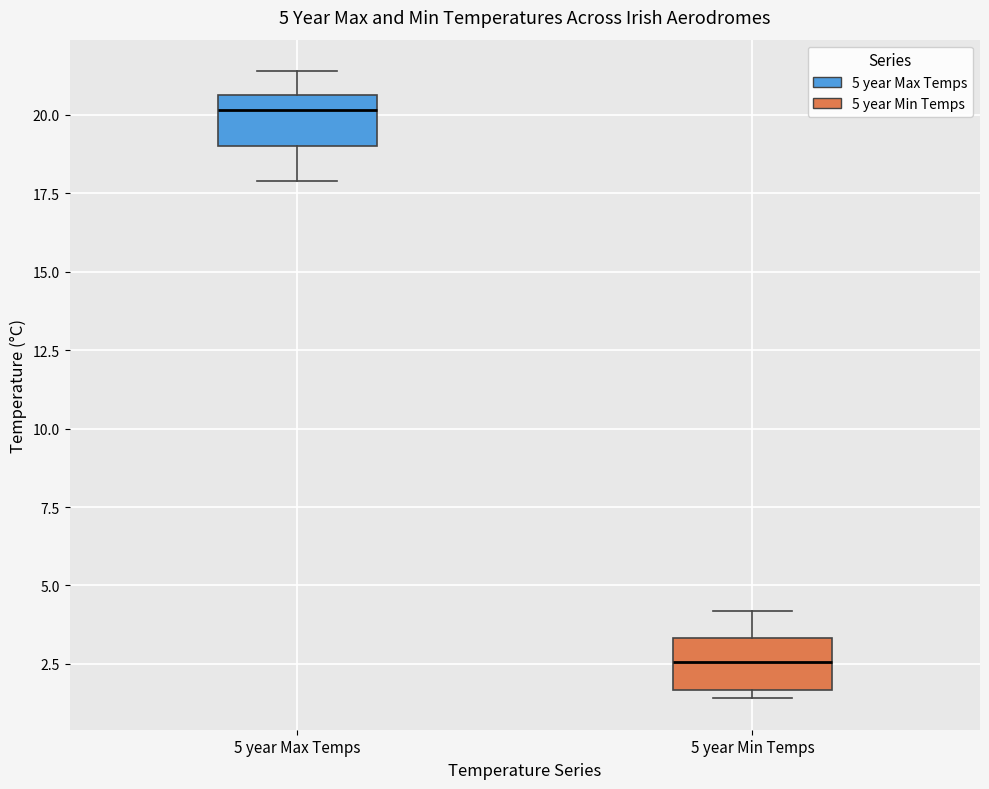

Which box has the lowest median line?

5 year Min Temps